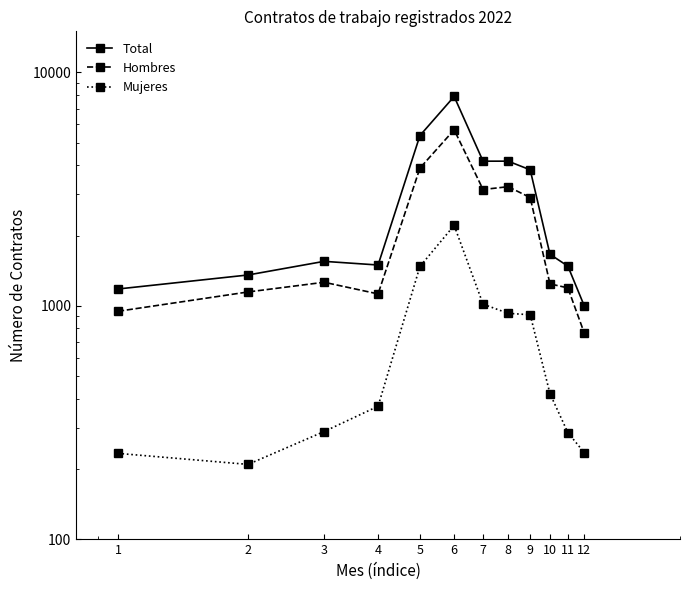

Reading right to left, what are all the values shown in this chart?

Total: 12=1001	11=1479	10=1661	9=3824	8=4166	7=4165	6=7886	5=5365	4=1495	3=1550	2=1355	1=1180
Hombres: 12=766	11=1193	10=1241	9=2909	8=3238	7=3149	6=5676	5=3891	4=1124	3=1261	2=1146	1=947
Mujeres: 12=235	11=286	10=420	9=915	8=928	7=1016	6=2210	5=1474	4=371	3=289	2=209	1=233